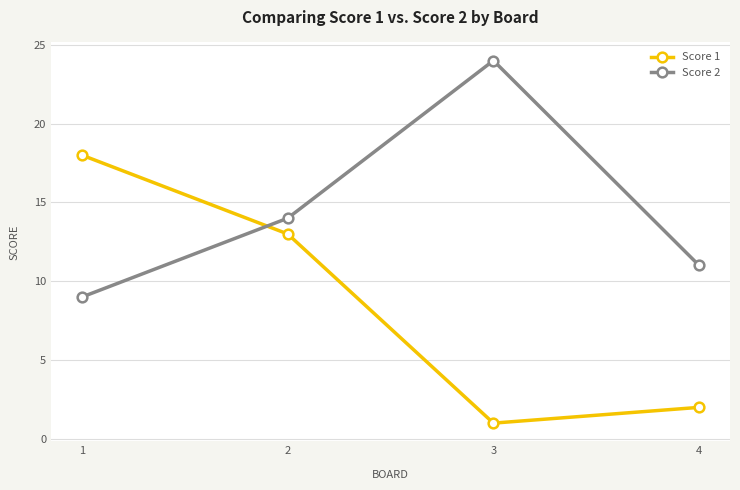

The value of Score 1 at 2 is 13. True or false?

True